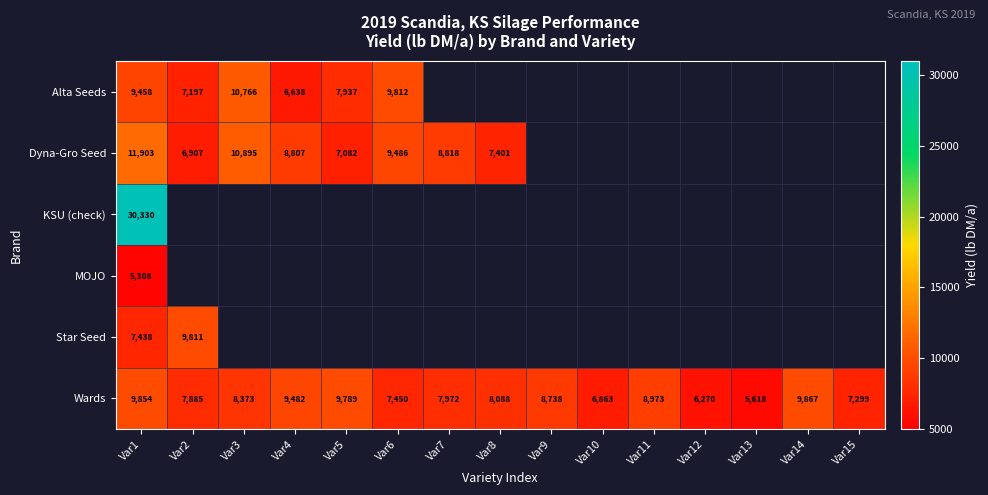

At which label is Wards closest to 7742?

Var2